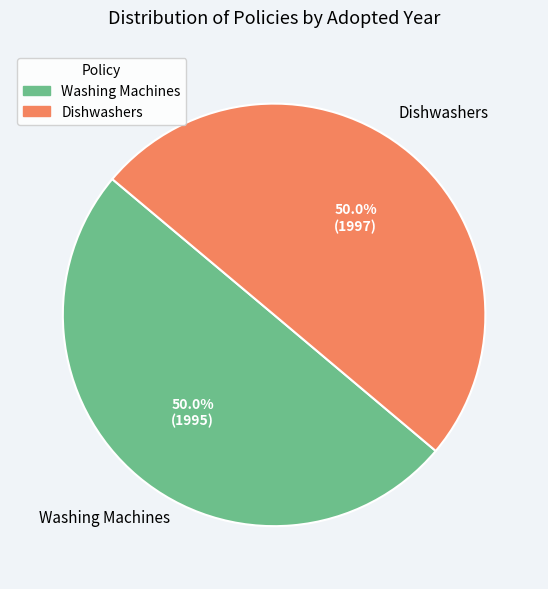

To the nearest percent, what portion does Dishwashers represent?

50%